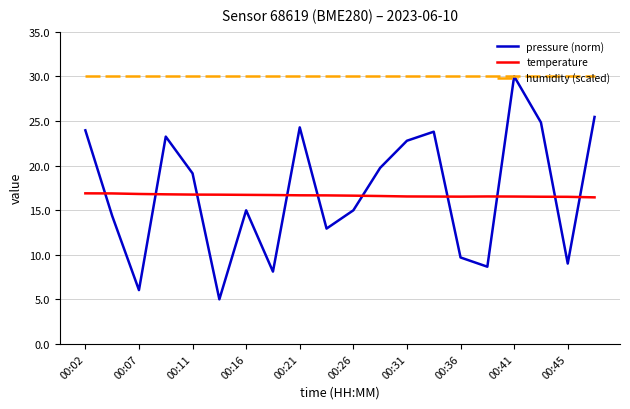

Which series has the largest range (max minus min)?

pressure (norm)